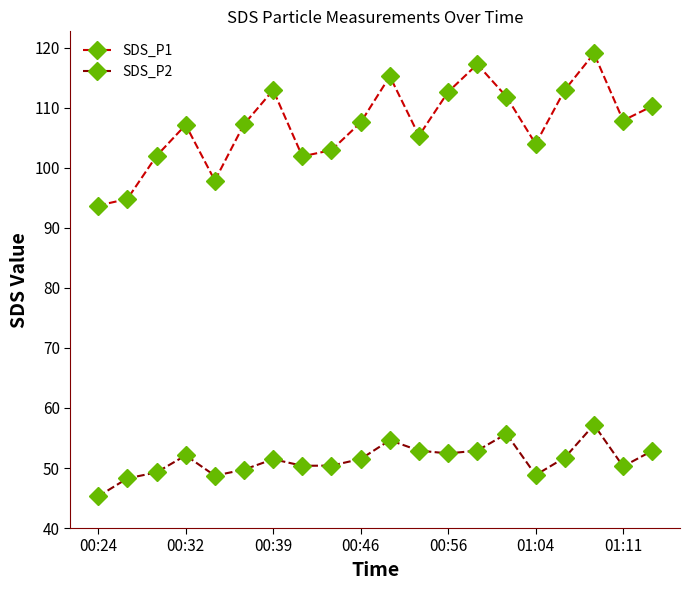

True or false: SDS_P1 and SDS_P2 intersect in this chart.

False